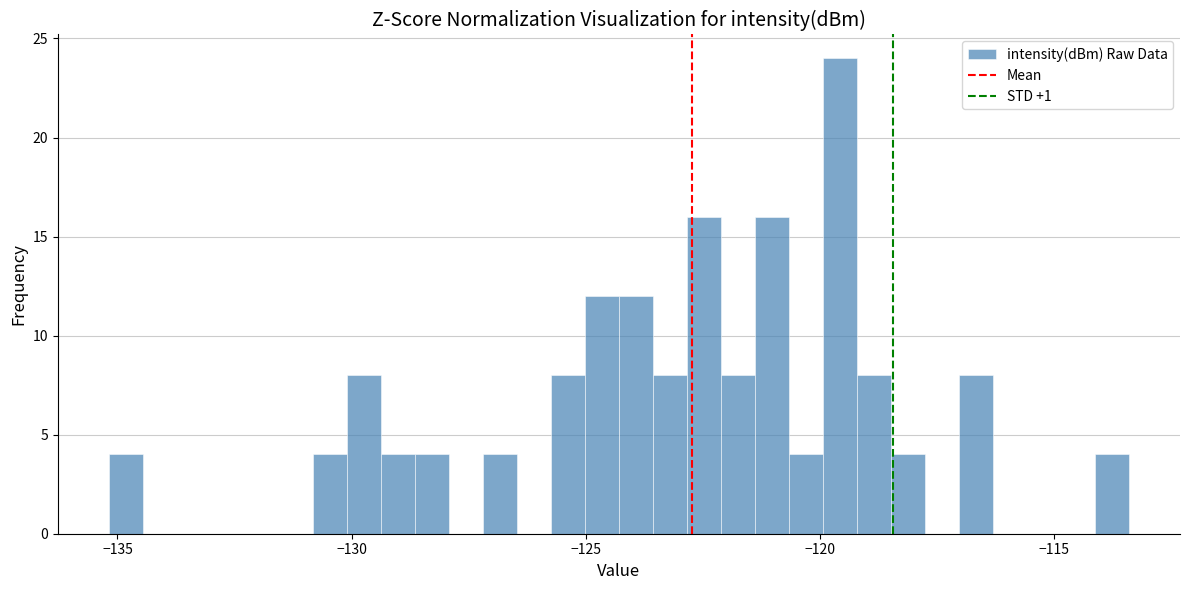

Read against the x-axis, roughly where is the centre of the tallest bar?

-119.5